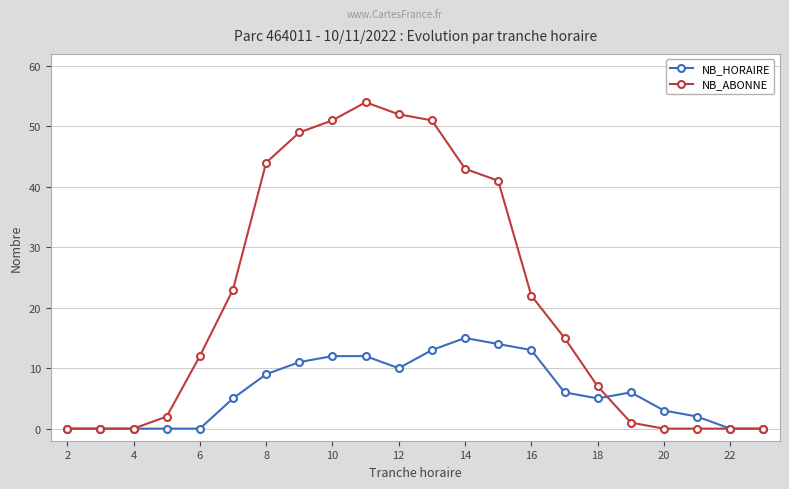

Which series has the widest spread of values?

NB_ABONNE